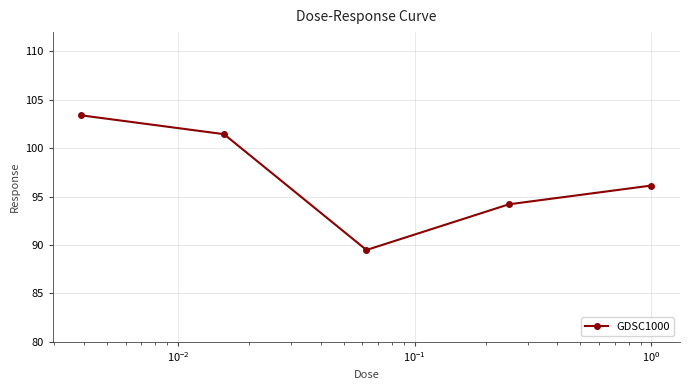

What is the value of the 1st point from the left?

103.4